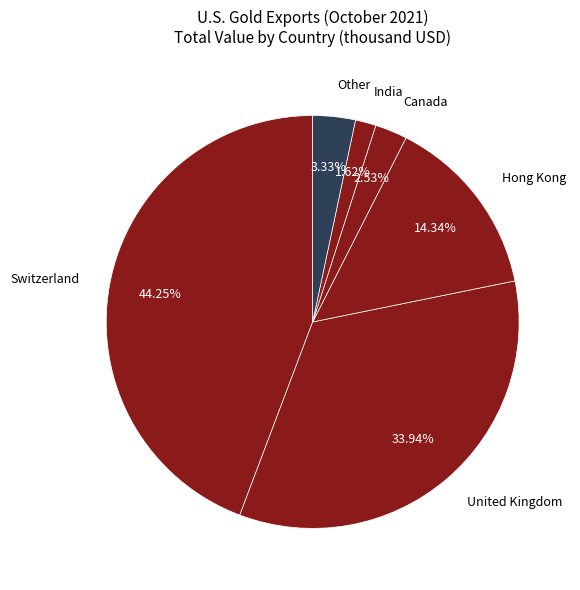

Does India account for over 50% of the chart?

No